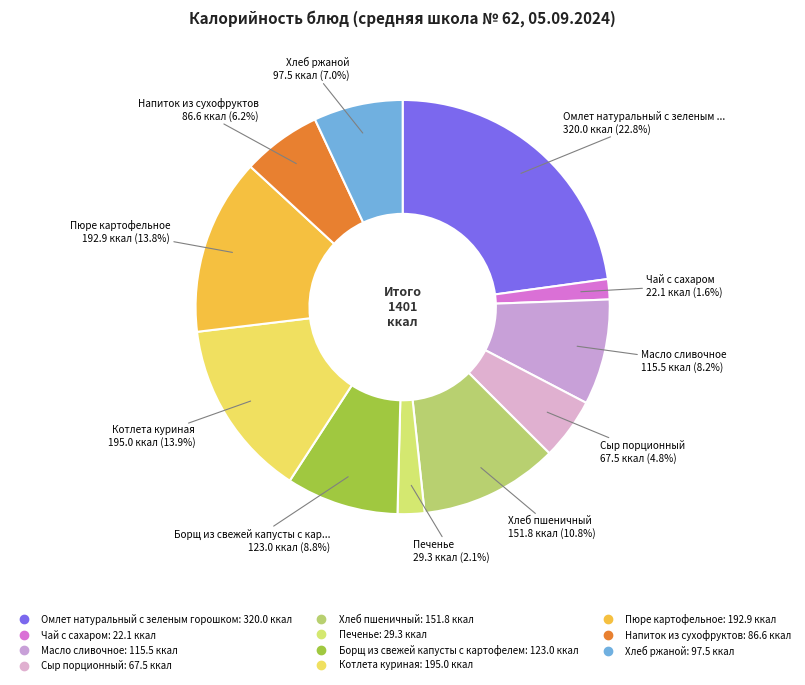

To the nearest percent, what is the combined percentage of Котлета куриная and Омлет натуральный с зеленым горошком?

37%